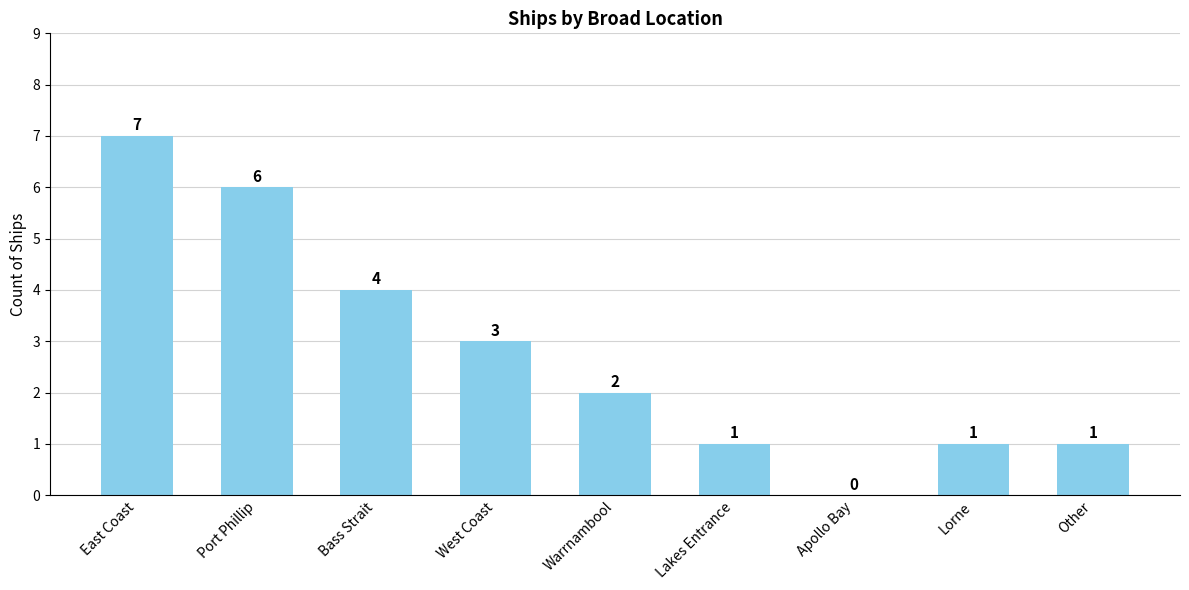

What is the greatest value displayed?

7